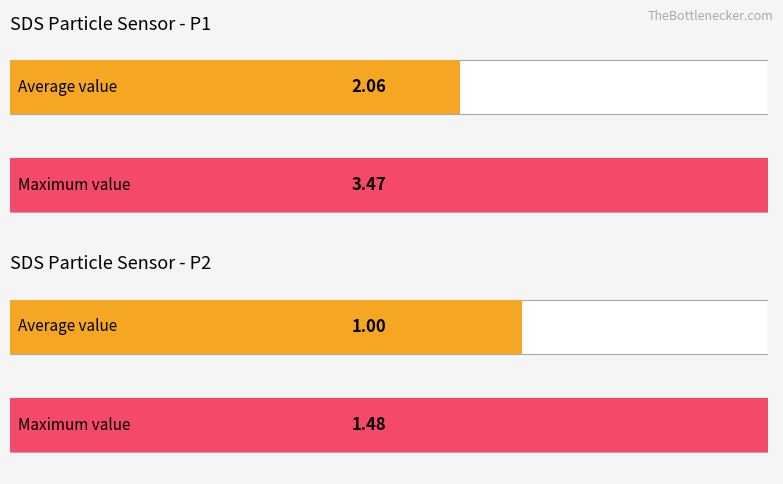

How many distinct data groups are displayed?

4